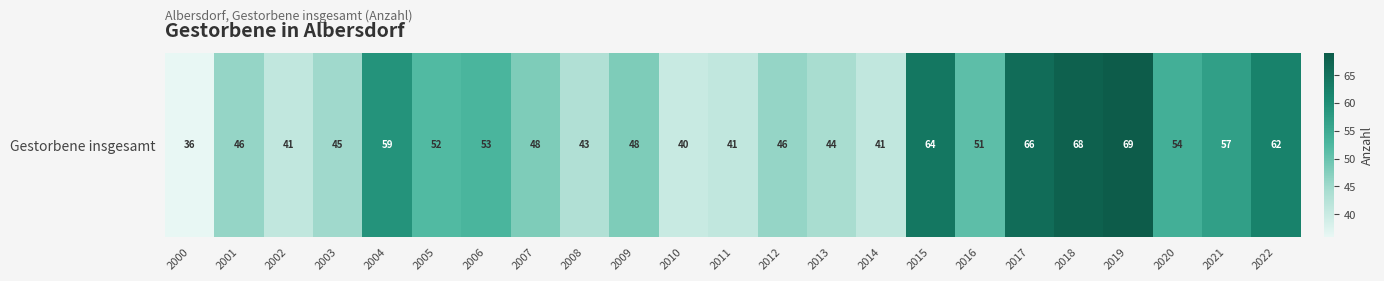

What is the change in value from 2016 to 2021?

+6